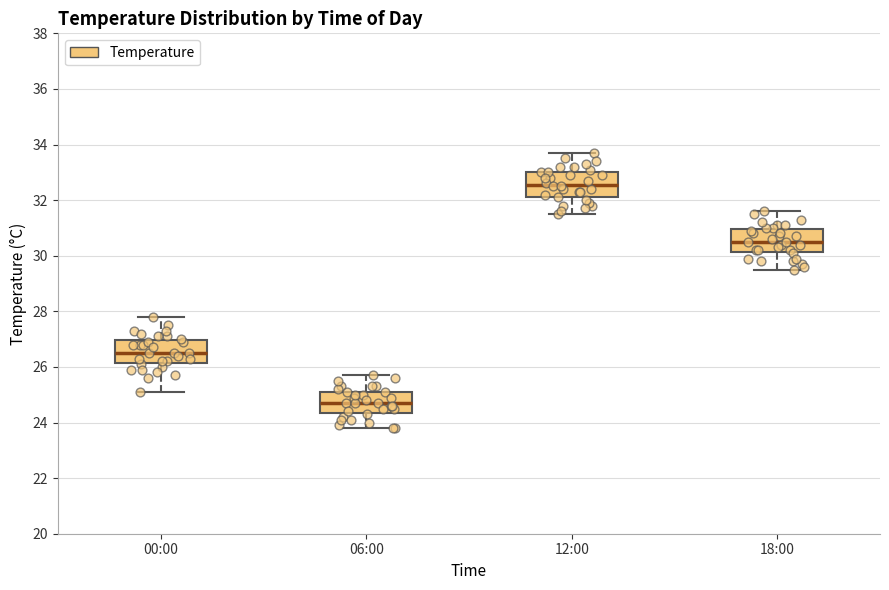

Which box has the highest median line?

12:00